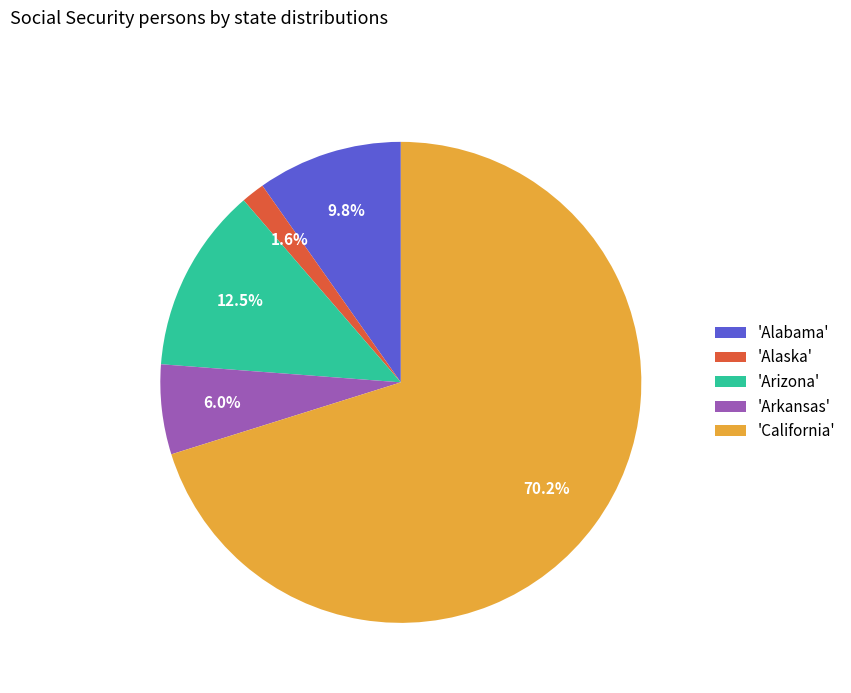

Which slice is the smallest?

'Alaska'